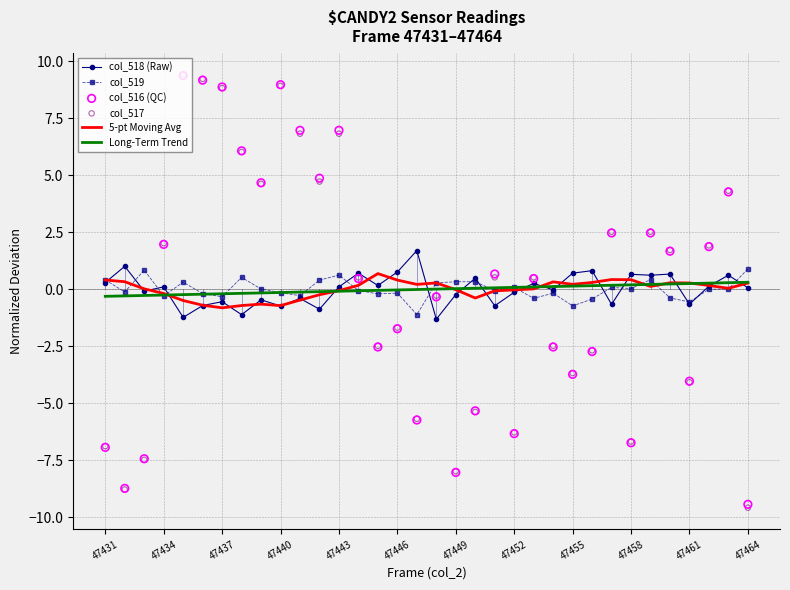

What is the maximum value for col_518 (Raw)?

1.7